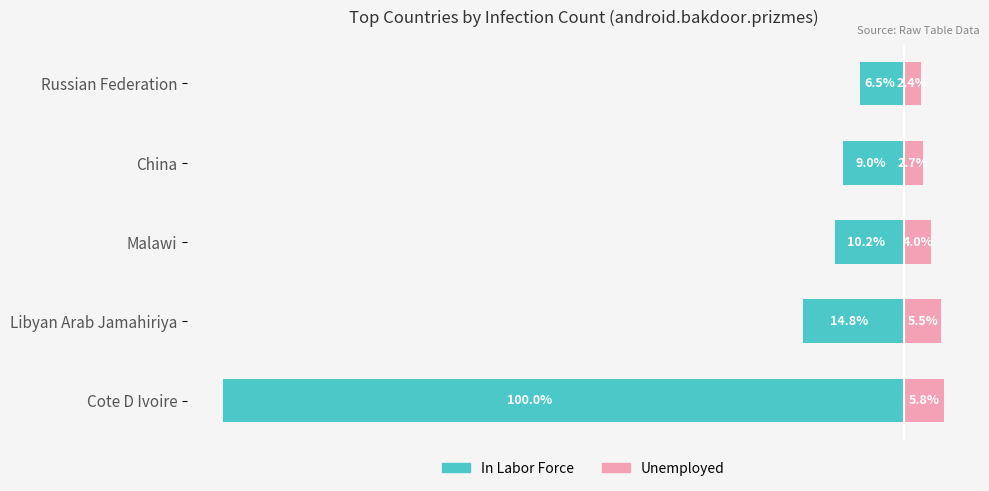

What is the minimum value shown in the chart?

-100.0